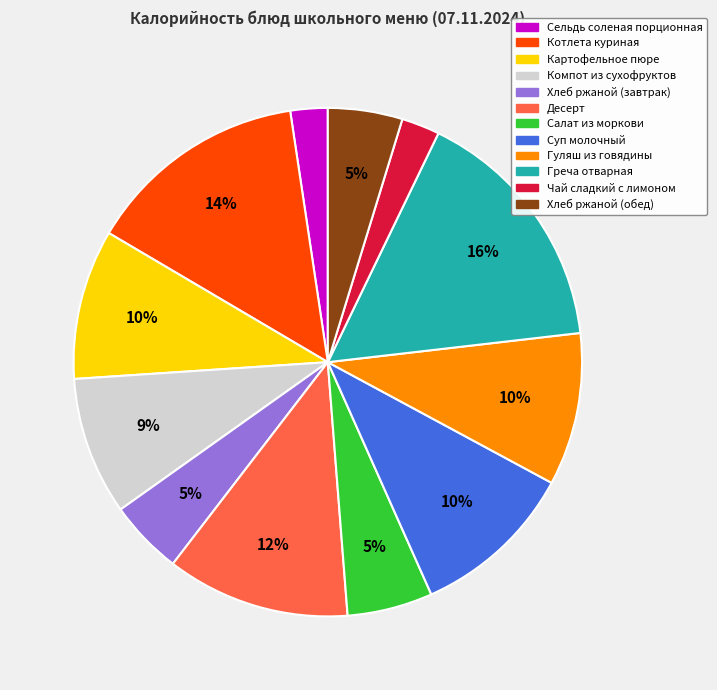

Is there any slice that represents more than half of the pie?

No